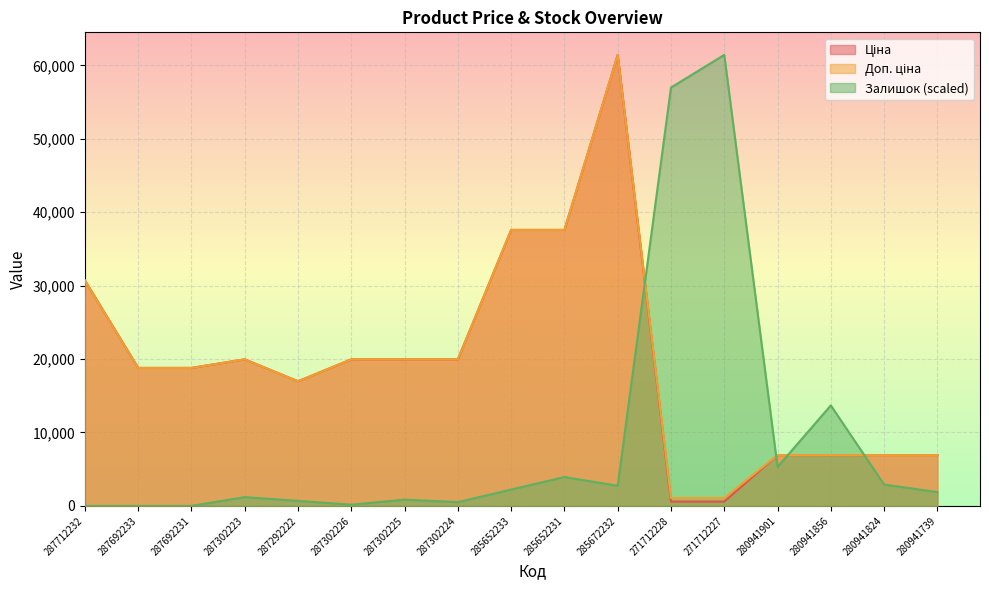

How many categories are shown in the chart?

17